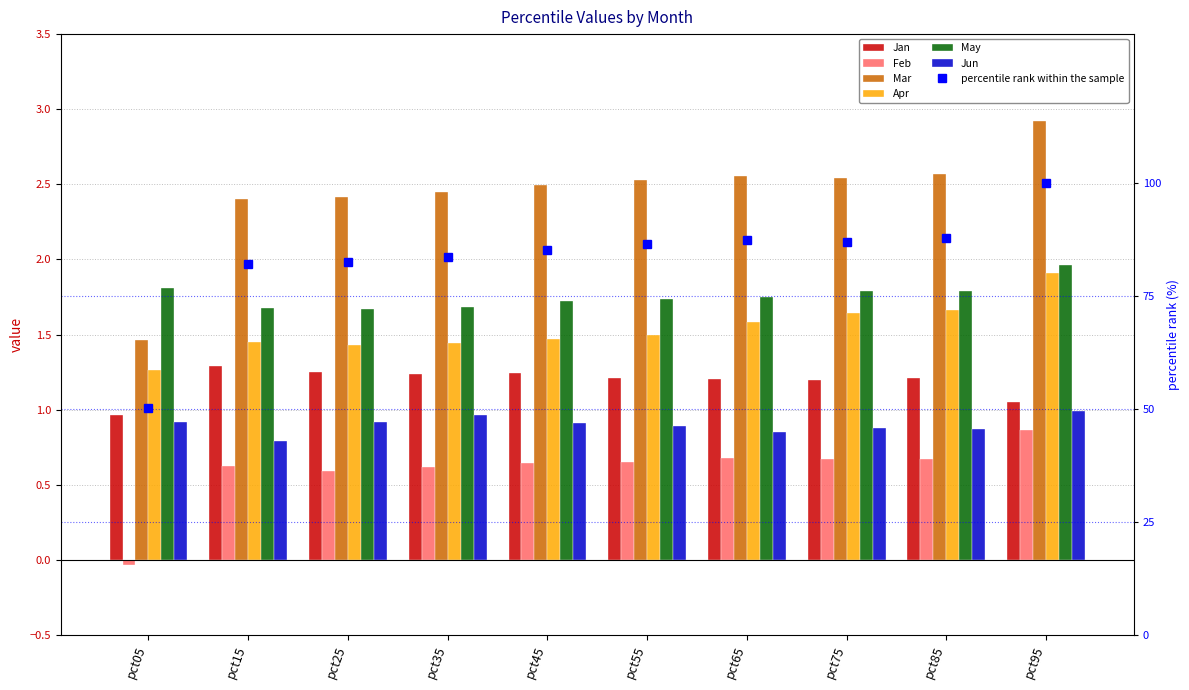

List the labels in order of Jan value, largest first.

pct15, pct25, pct45, pct35, pct55, pct85, pct65, pct75, pct95, pct05